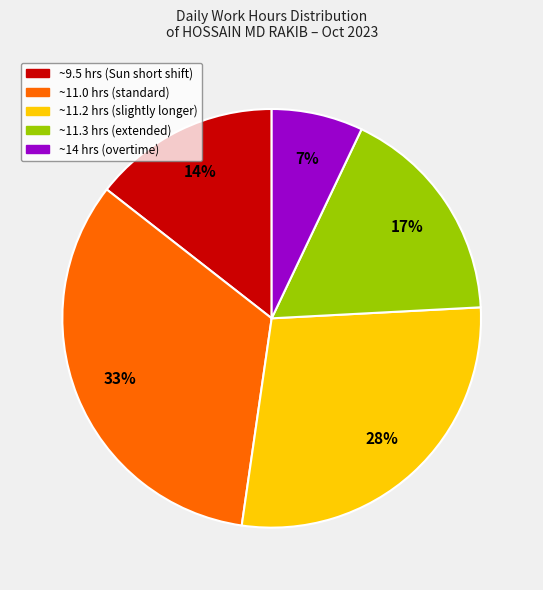

To the nearest percent, what is the difference between the largest and smallest slice percentages?

26%